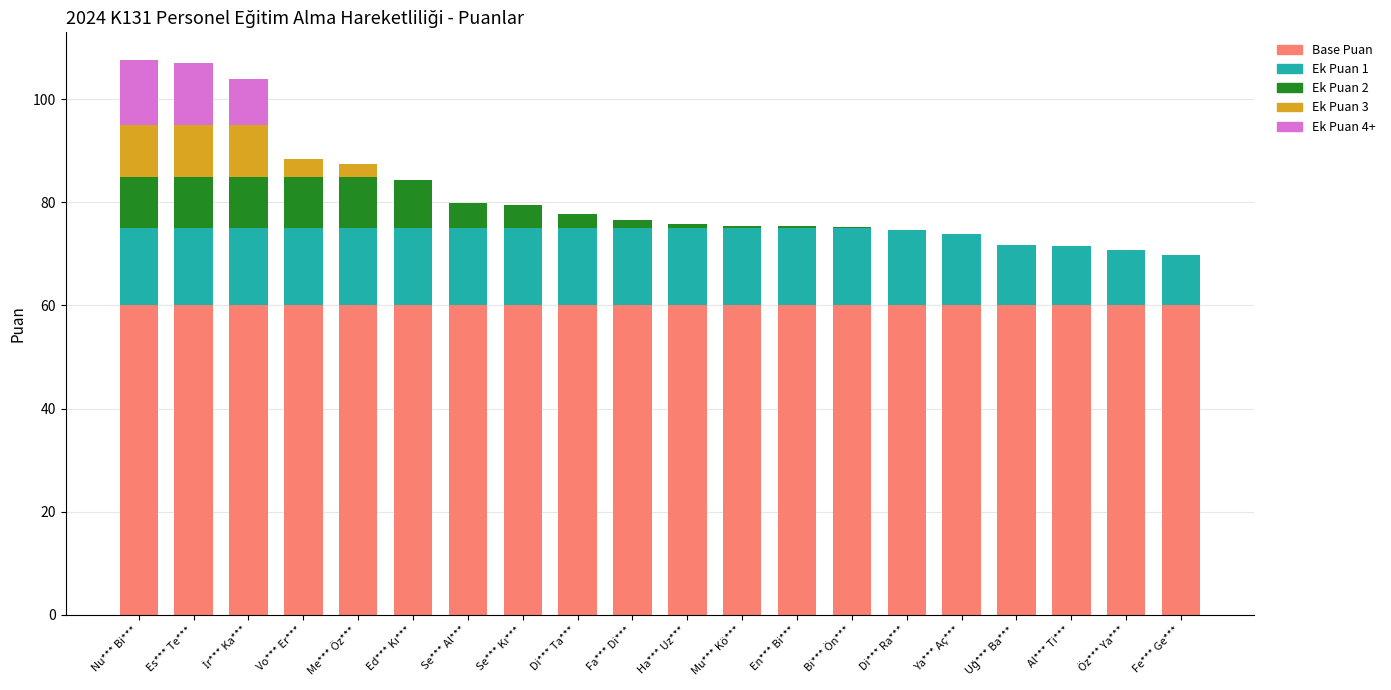

Is it true that Base Puan equals 60.0 at Vo*** Er***?

True